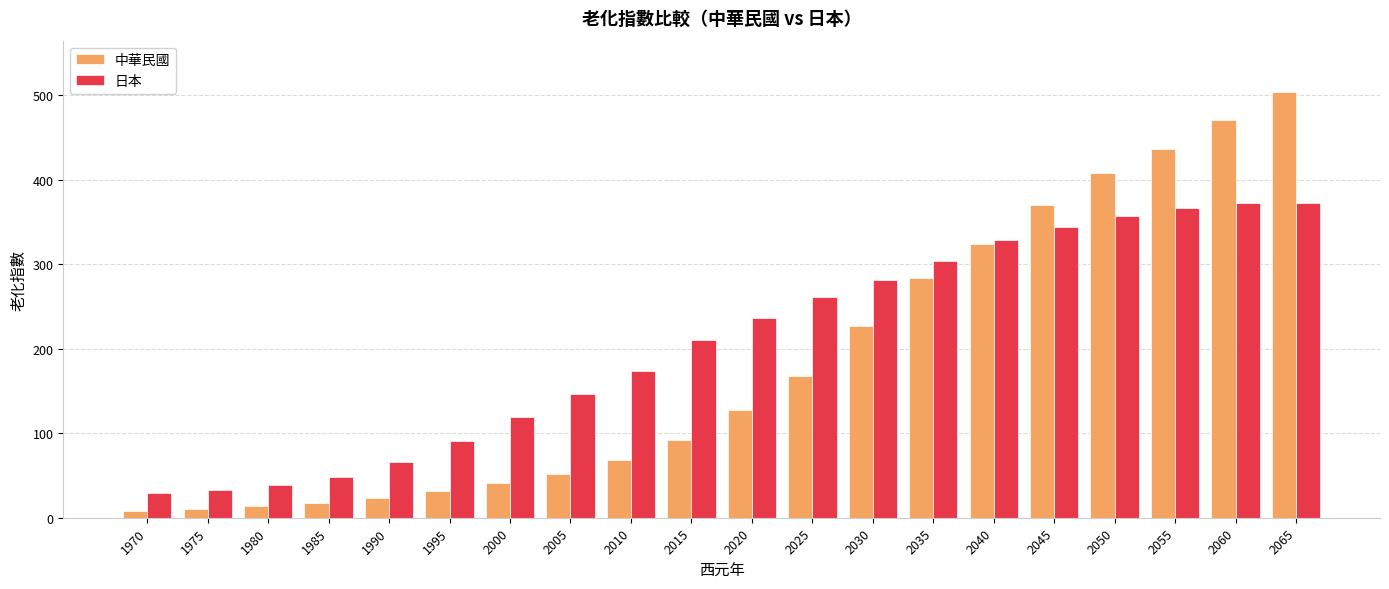

What is the maximum value shown in the chart?

503.8